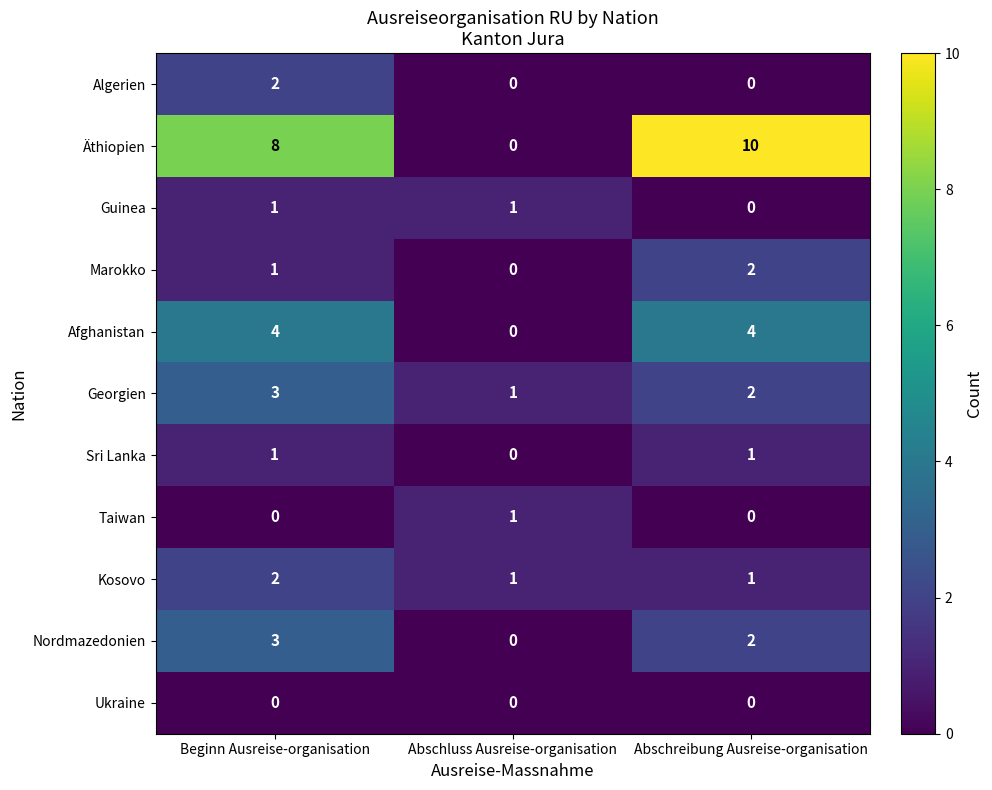

What is the highest value of the Äthiopien series?

10